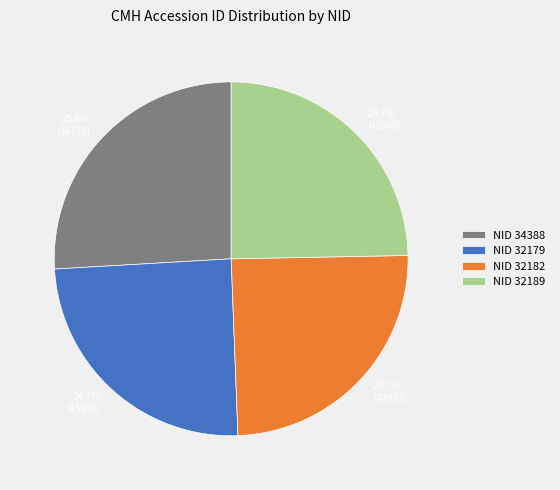

Which category has the biggest portion of the pie?

NID 34388